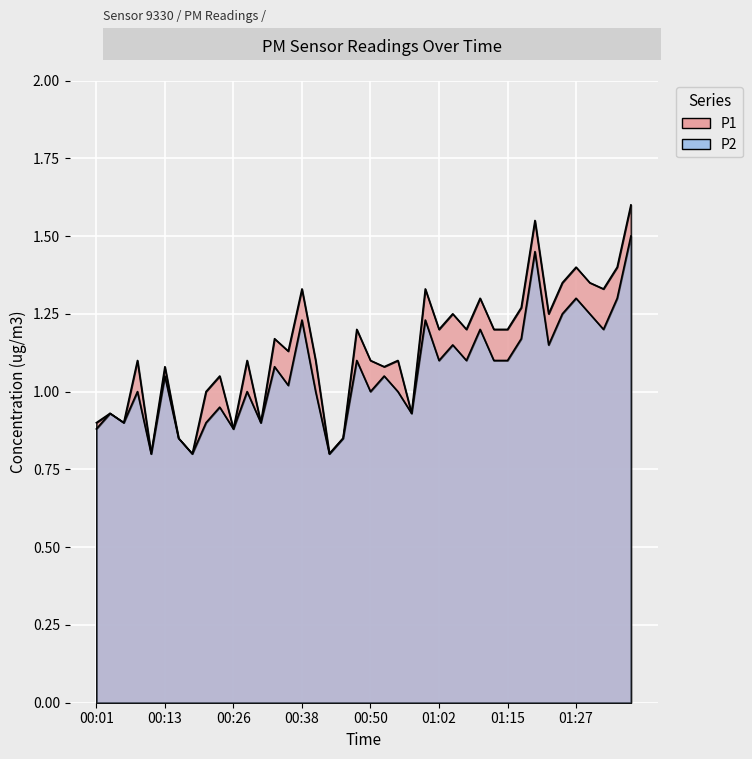

Is it true that P1 equals 1.8 at 00:53?

False